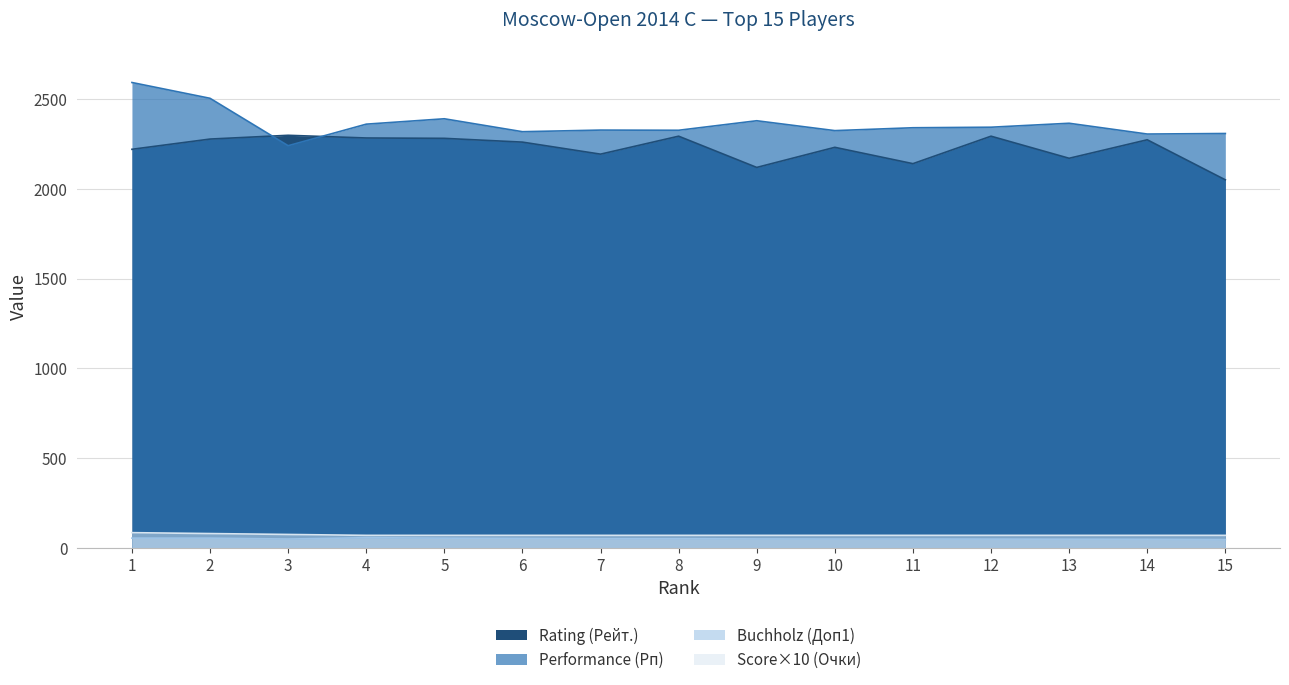

True or false: Rating (Рейт.) has a value of 2050.0 at 15.

True